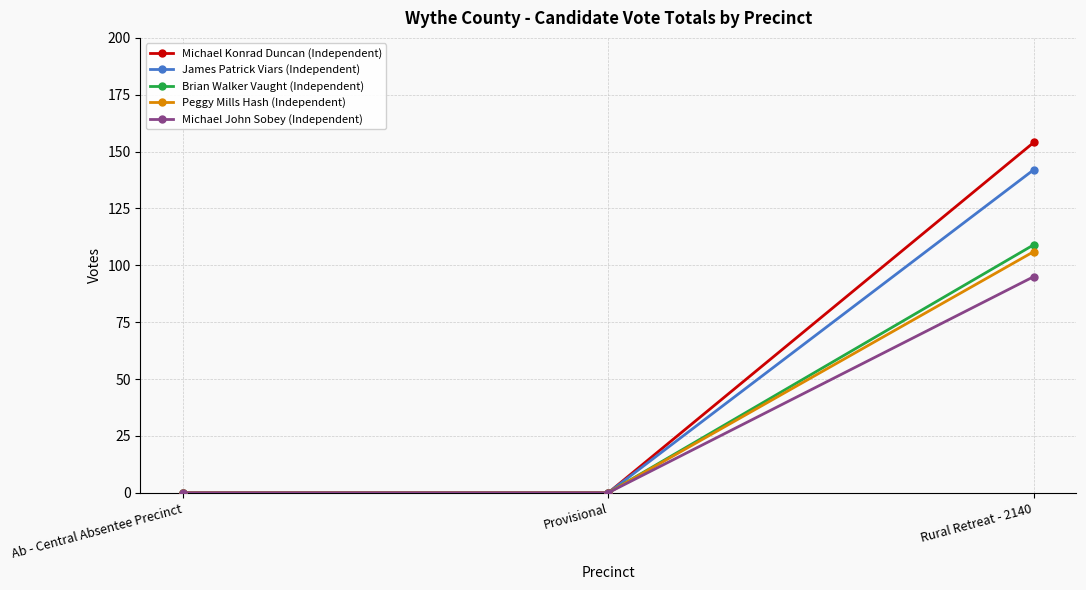

What is the maximum value shown in the chart?

154